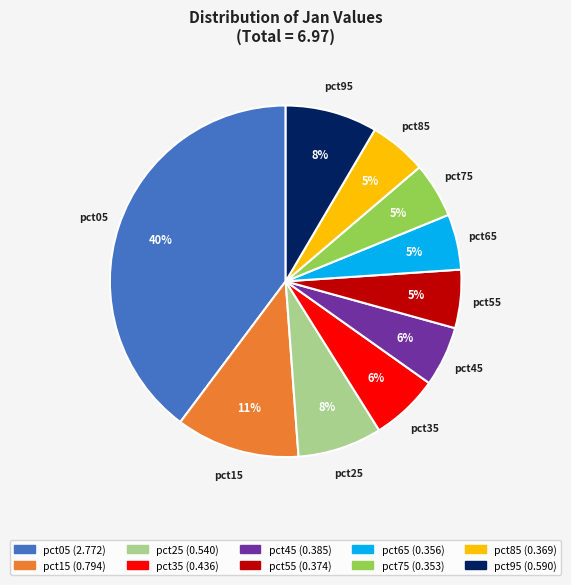

Does pct75 represent more than half of the total?

No